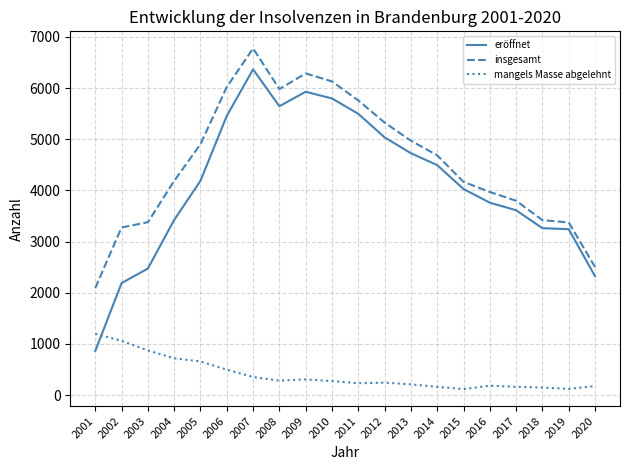

What is the difference between the maximum and minimum values in the eröffnet series?

5504